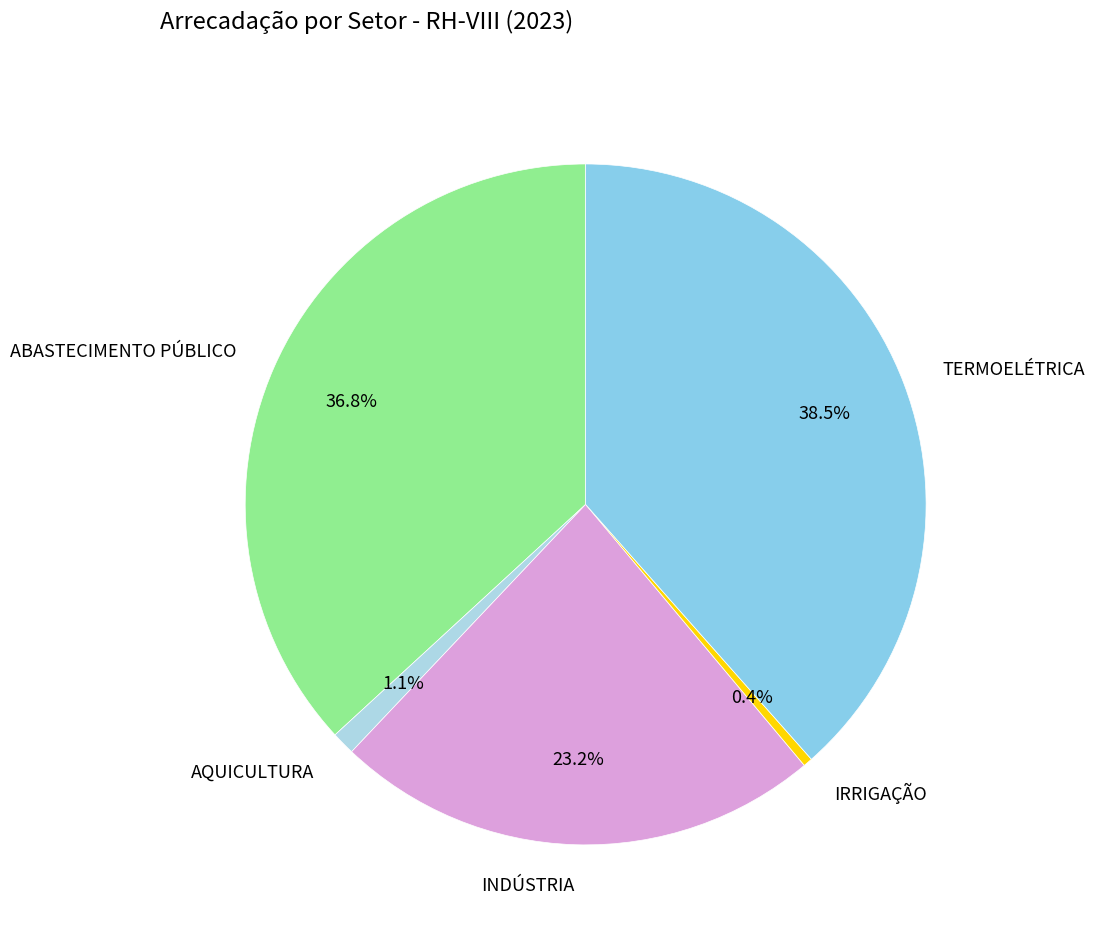

Which has a higher value, ABASTECIMENTO PÚBLICO or AQUICULTURA?

ABASTECIMENTO PÚBLICO